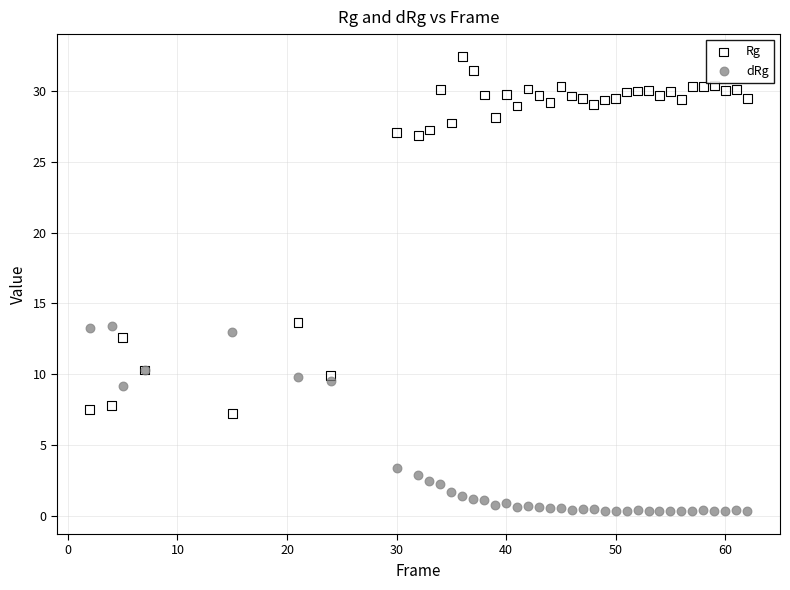

Which series has the widest spread of Y values?

Rg